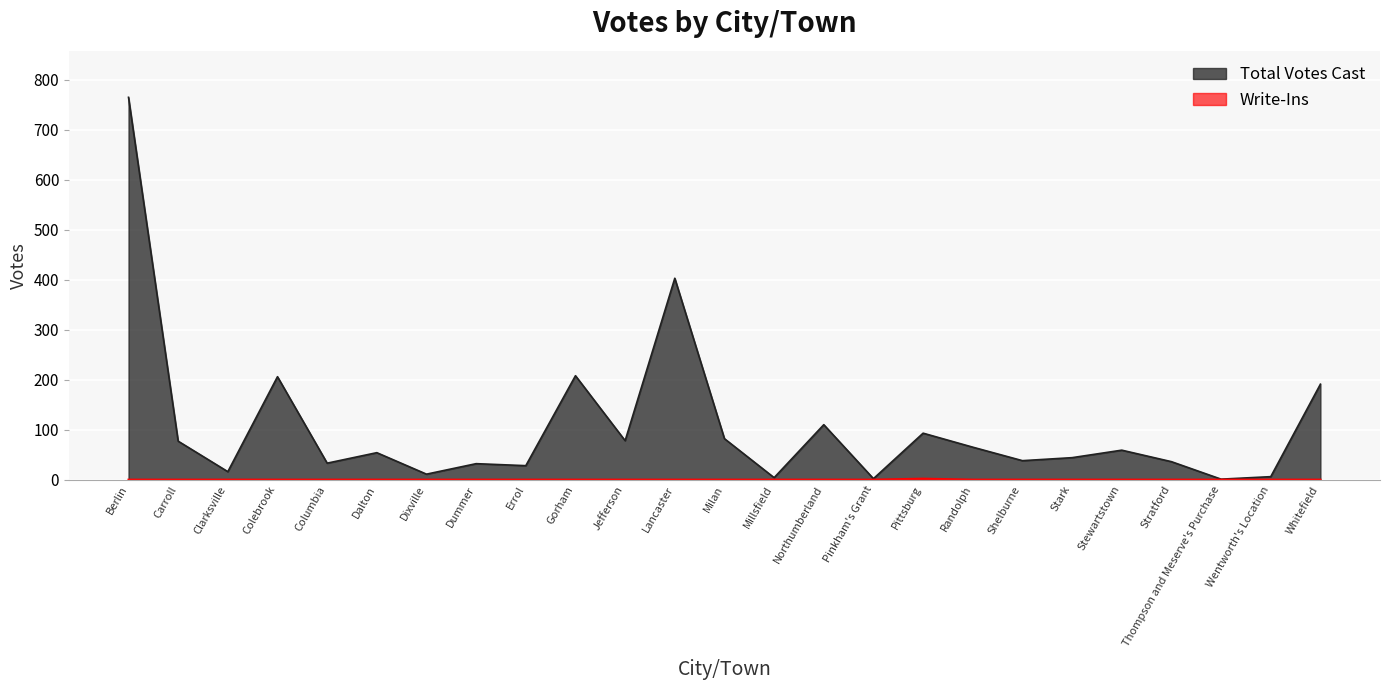

What is the difference between the highest and lowest values at Berlin?

765